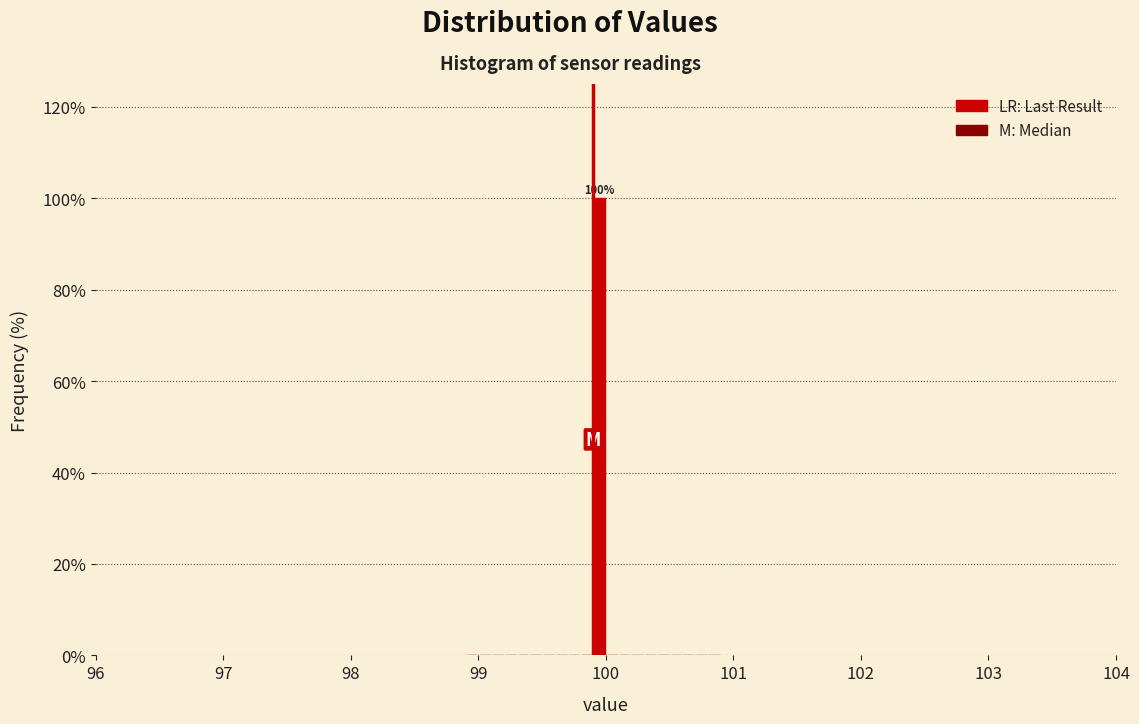

Around what value on the x-axis is the tallest bar? Give the approximate position of its centre, as read against the axis.

100.0